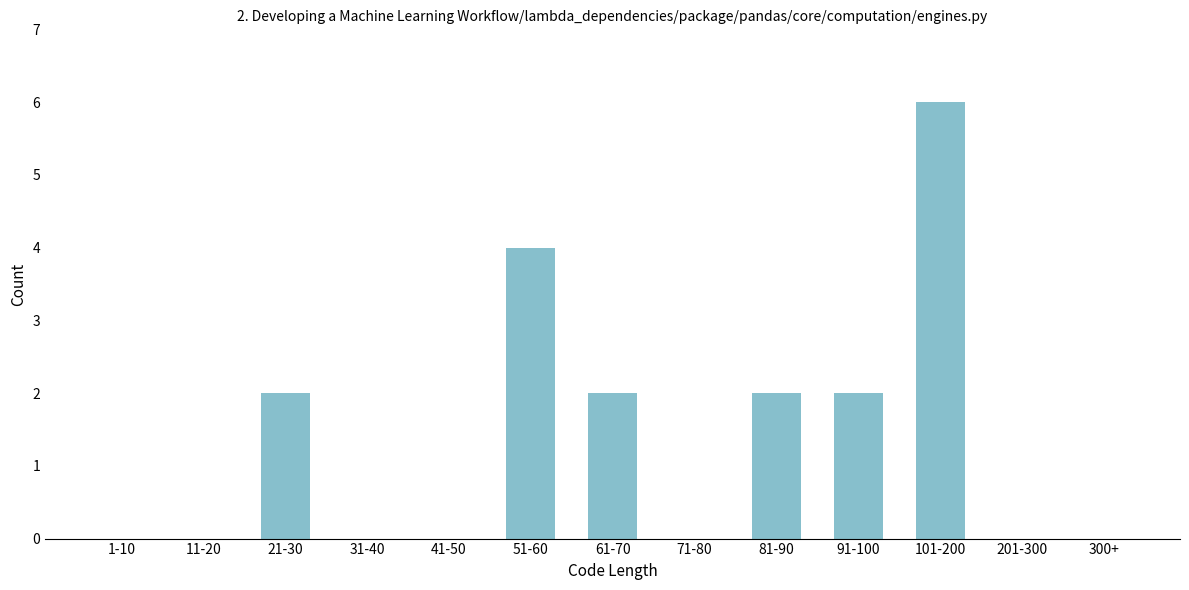

Reading right to left, transcribe all the data shown in this chart.

300+=0	201-300=0	101-200=6	91-100=2	81-90=2	71-80=0	61-70=2	51-60=4	41-50=0	31-40=0	21-30=2	11-20=0	1-10=0